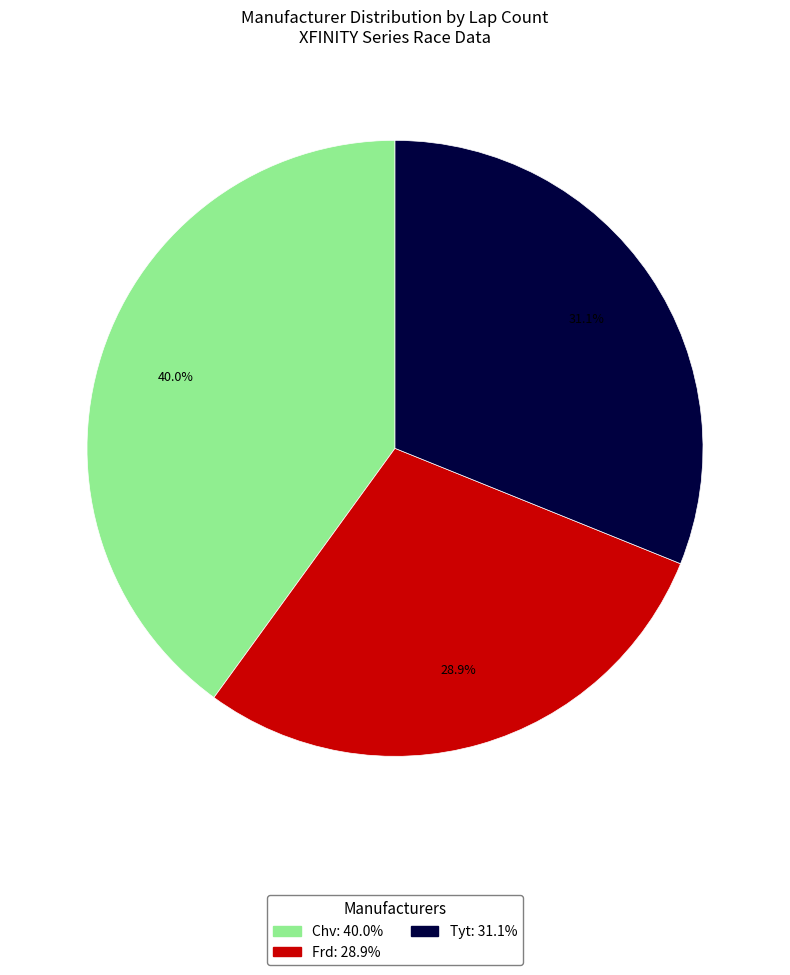

To the nearest percent, what portion does Frd represent?

29%